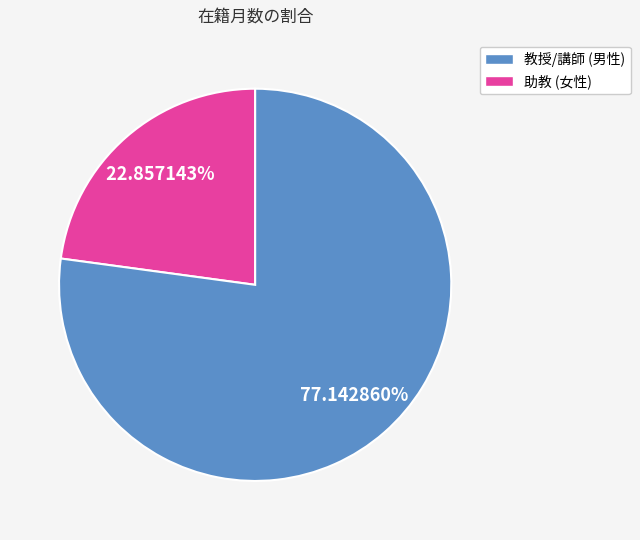

Does any single category account for the majority?

Yes